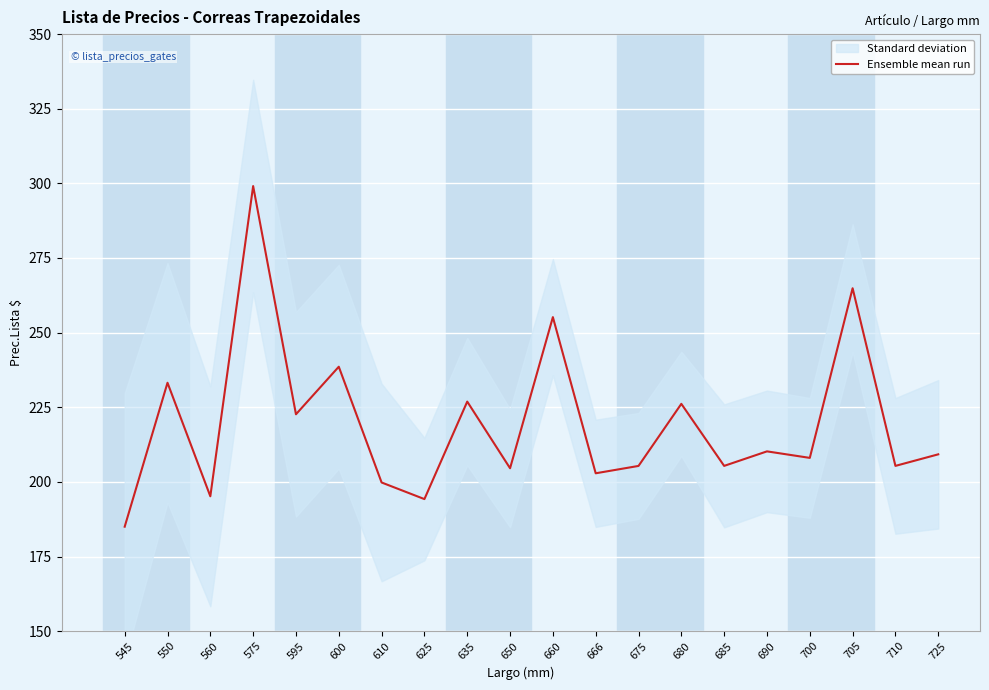

What is the value of the 15th point from the left?

205.4